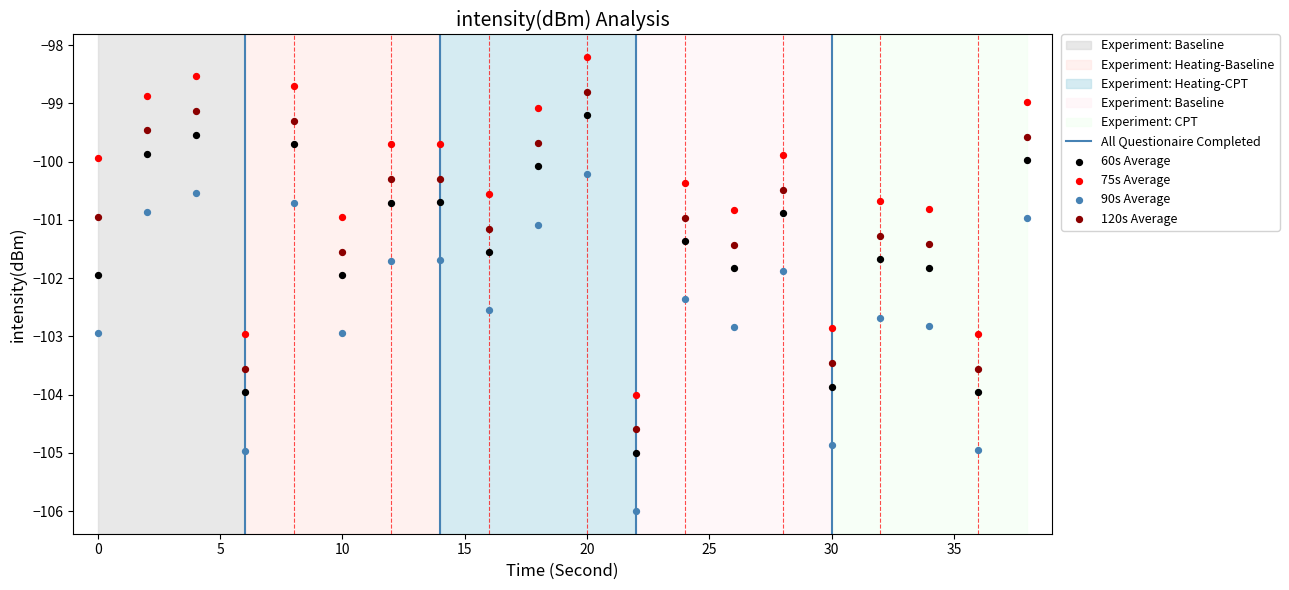

Which series contains the lowest Y value?

90s Average